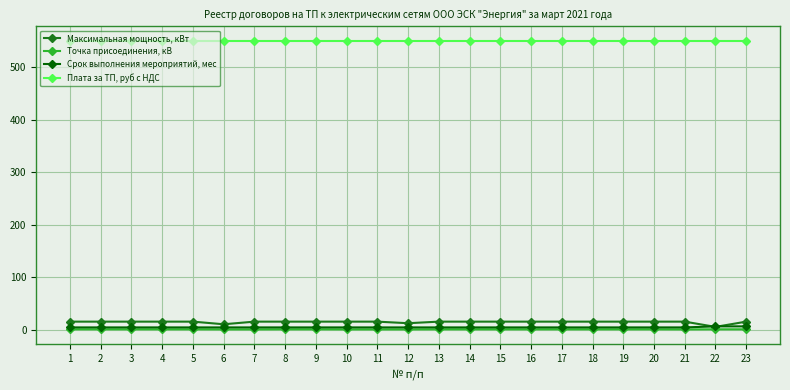

What is the value of the Плата за ТП, руб с НДС point at the 4th from the left?

550.0